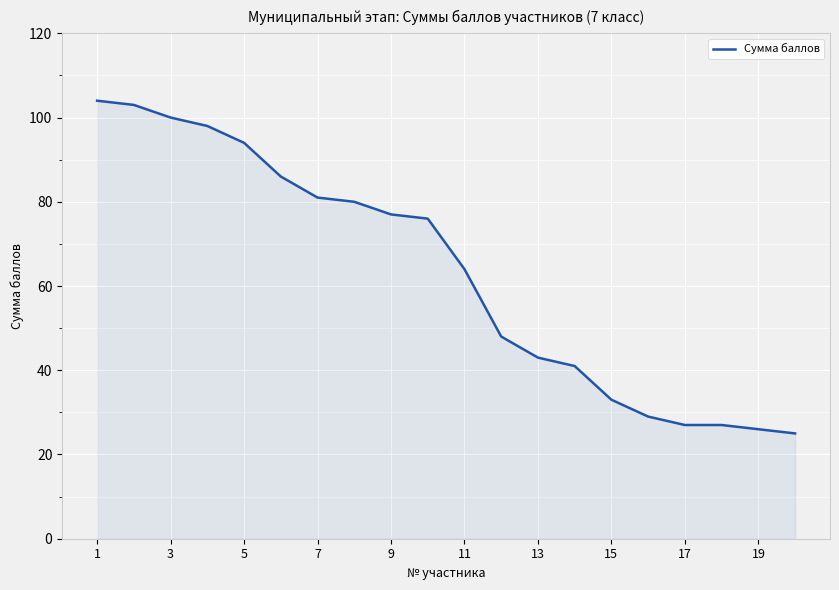

What is the smallest value displayed?

25